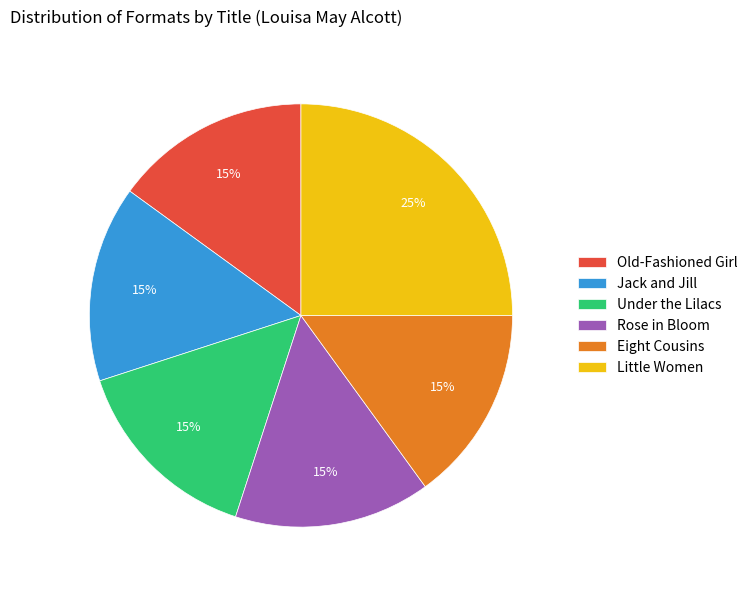

True or false: Eight Cousins accounts for 15% of the total.

True